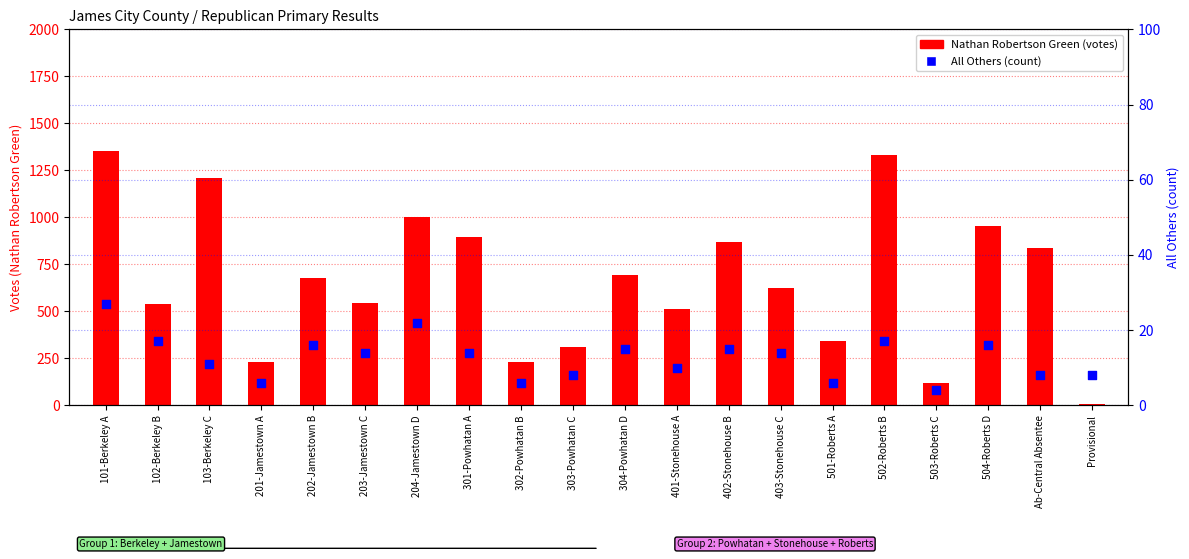

Which series contains the lowest Y value?

All Others